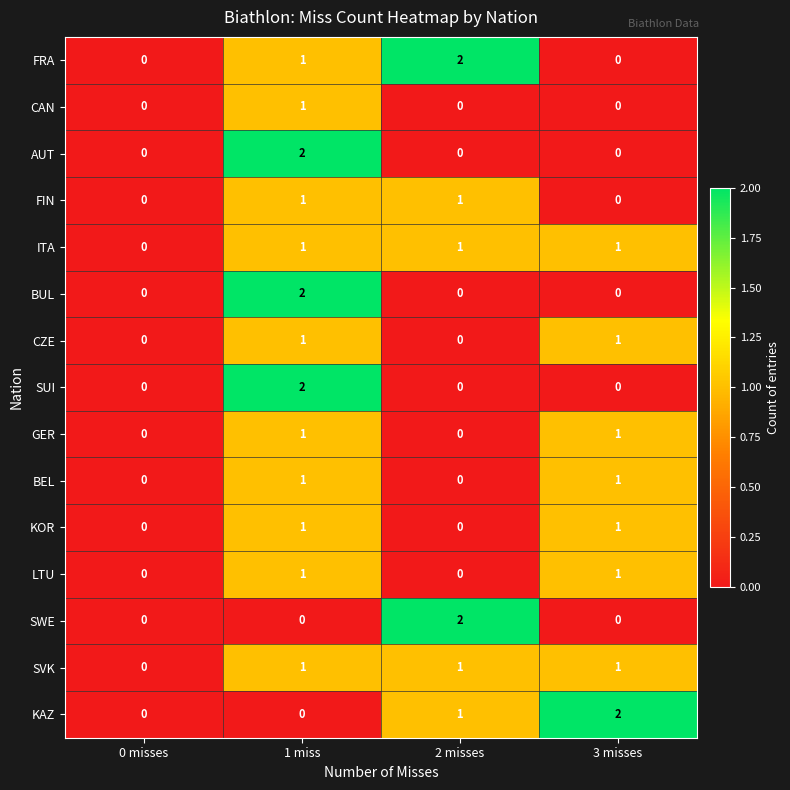

At which category is the sum across all series the highest?

1 miss